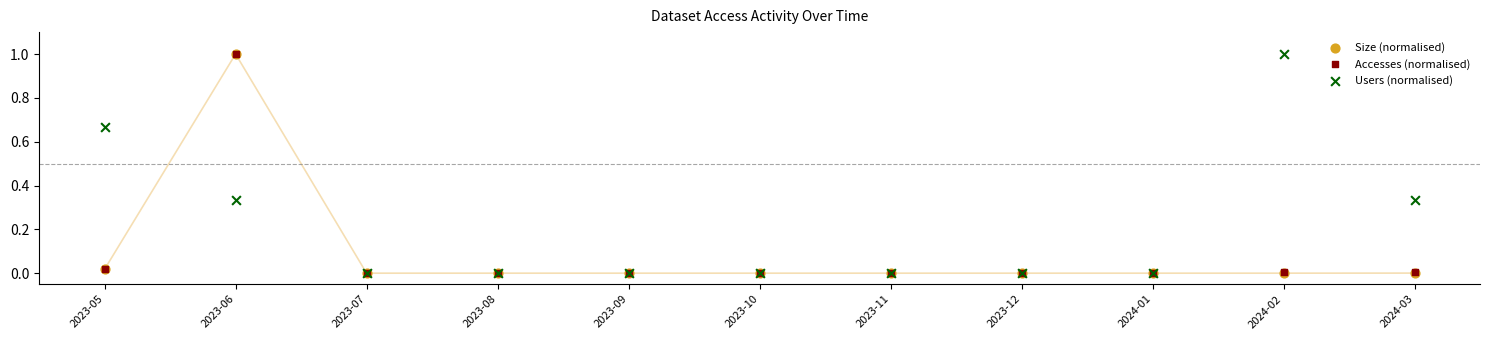

What are all the series names shown in the legend?

Size (normalised), Accesses (normalised), Users (normalised)